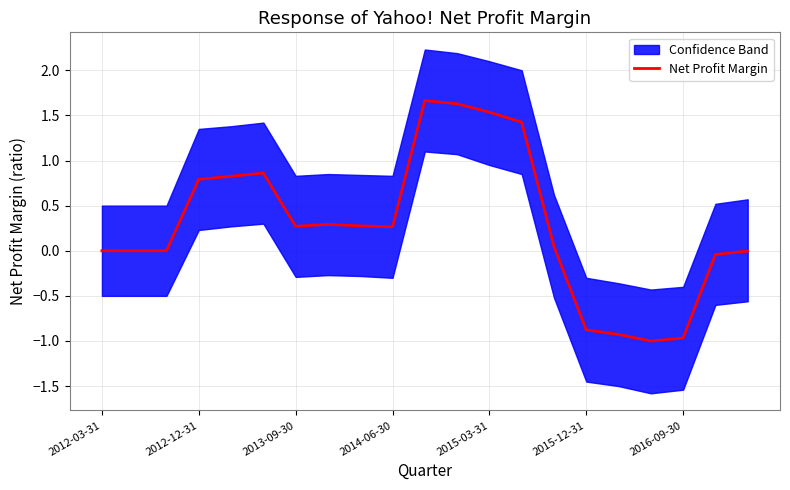

Is it true that the value at 13 is 1.4?

True